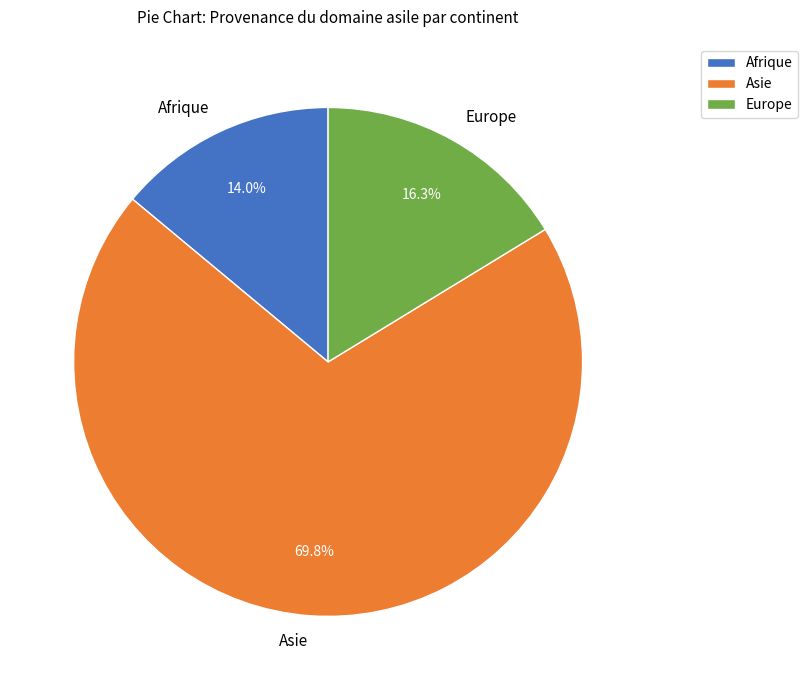

Rank the categories by value from lowest to highest.

Afrique, Europe, Asie